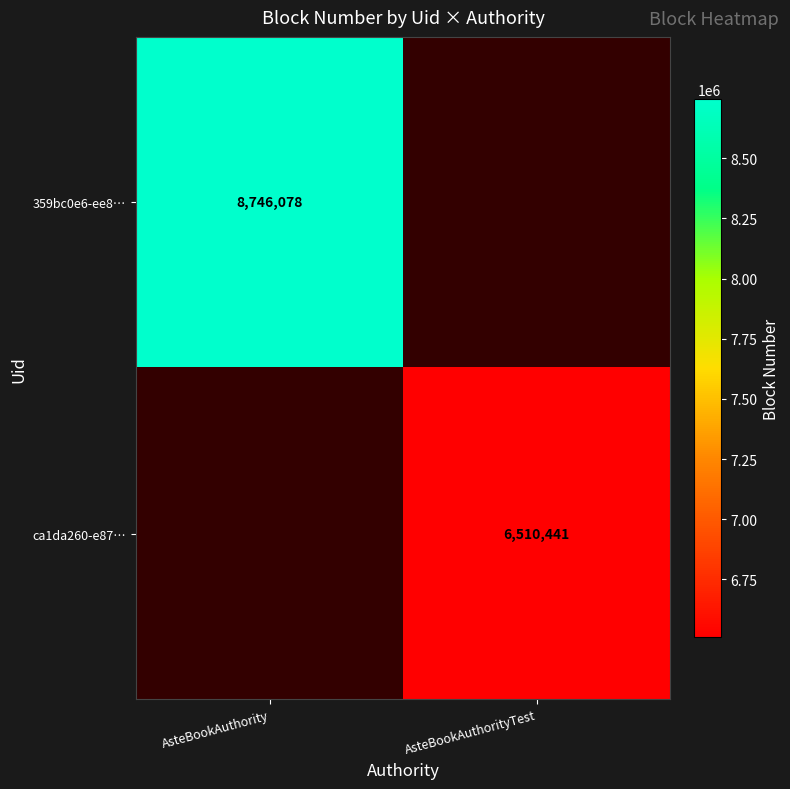

The value of ca1da260-e87… at AsteBookAuthorityTest is 6510441. True or false?

True